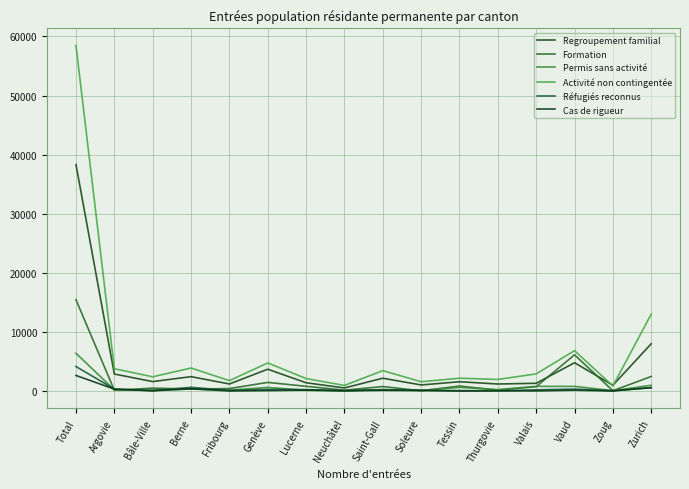

How many data points in Réfugiés reconnus are above 246?

7